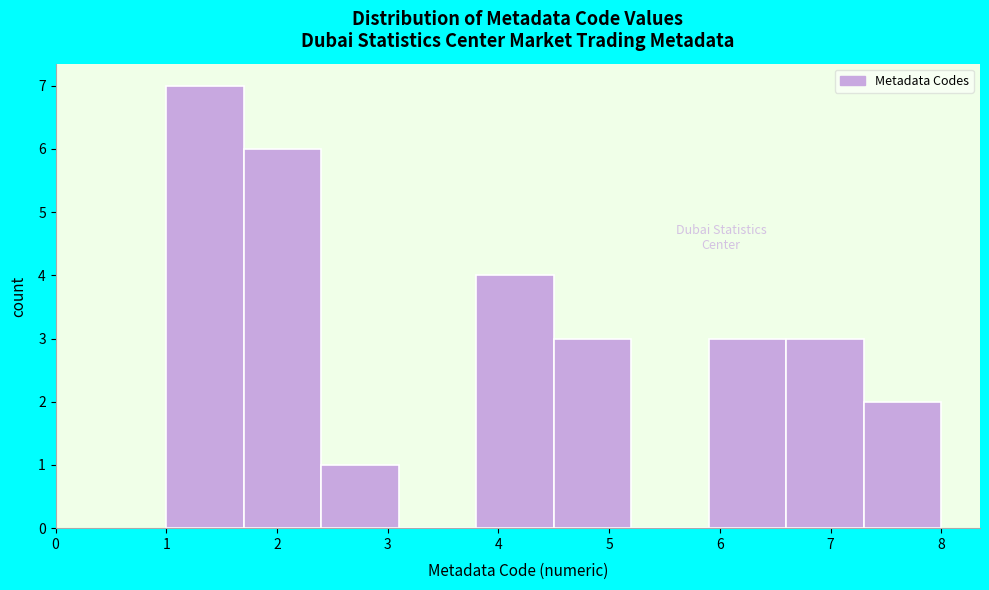

Reading left to right, list every bar in this chart as the range it spans on the x-axis followed by its height. The values are not printed on the chart, so give them approximately, as read against the axis.

1.0 to 1.7: 7
1.7 to 2.4: 6
2.4 to 3.1: 1
3.1 to 3.8: 0
3.8 to 4.5: 4
4.5 to 5.2: 3
5.2 to 5.9: 0
5.9 to 6.6: 3
6.6 to 7.3: 3
7.3 to 8.0: 2